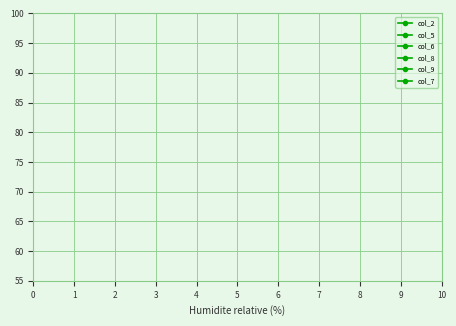

Is this an area chart (filled region under the line)?

No